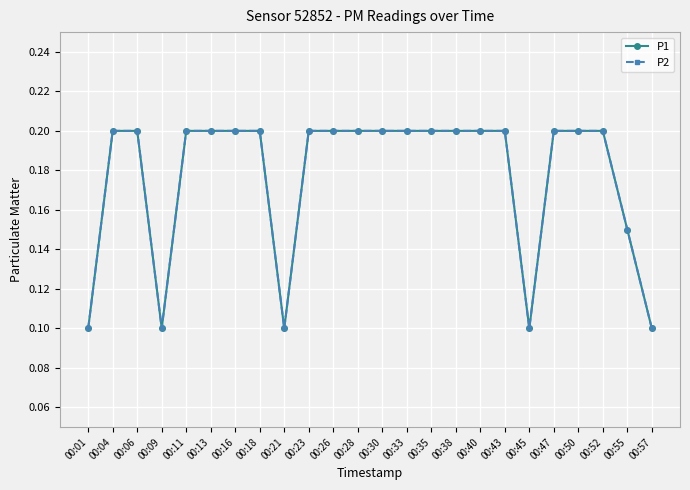

Is this an area chart (filled region under the line)?

No